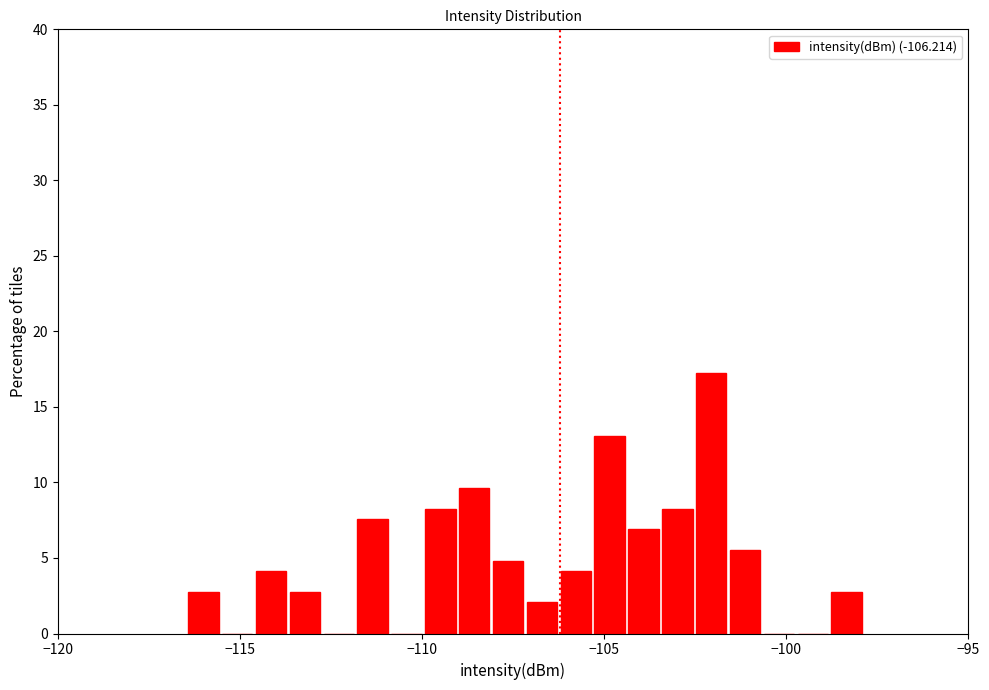

Around what value on the x-axis is the tallest bar? Give the approximate position of its centre, as read against the axis.

-102.0